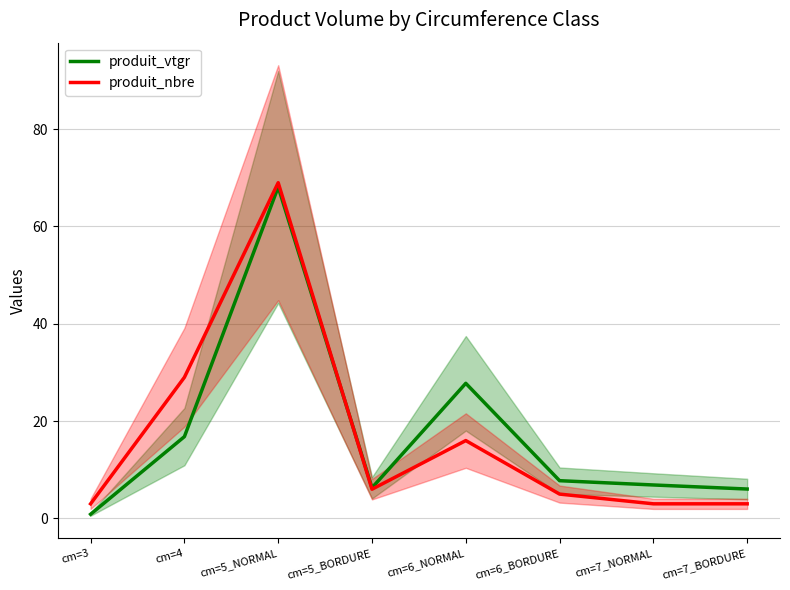

Which series has the largest total across all categories?

produit_vtgr